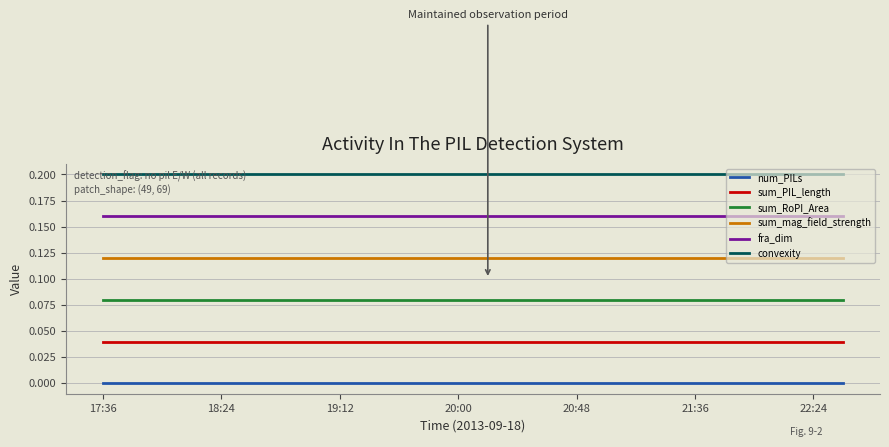

List the series in order of their peak value, lowest first.

num_PILs, sum_PIL_length, sum_RoPI_Area, sum_mag_field_strength, fra_dim, convexity